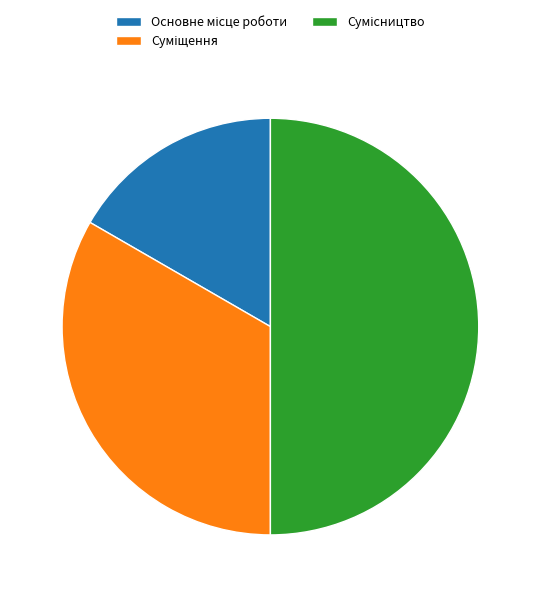

How many slices are in this pie chart?

3